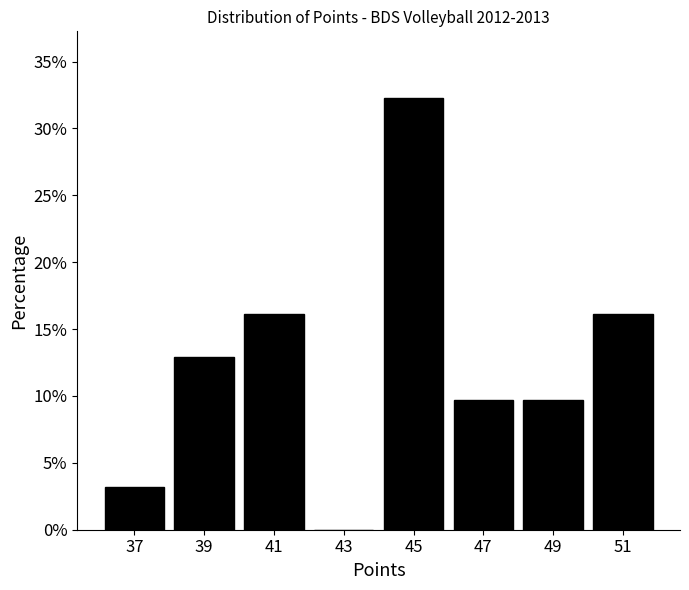

How tall is the bar that spans 46 to 48 on the x-axis? The values are not printed on the chart, so give them approximately, as read against the axis.

9.5